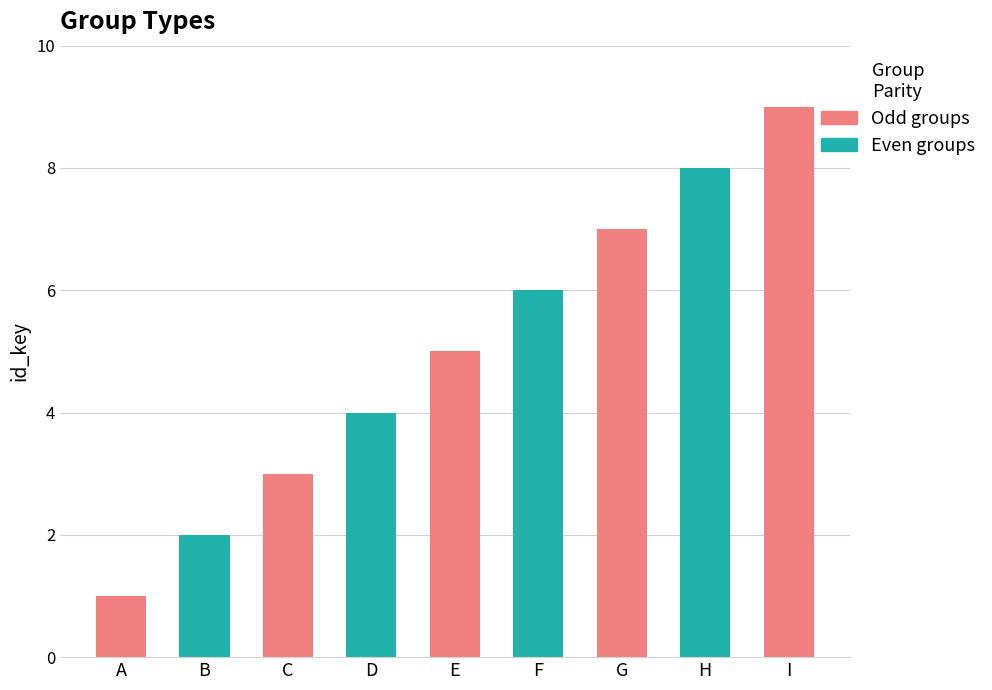

How many values are between 3 and 7?

5